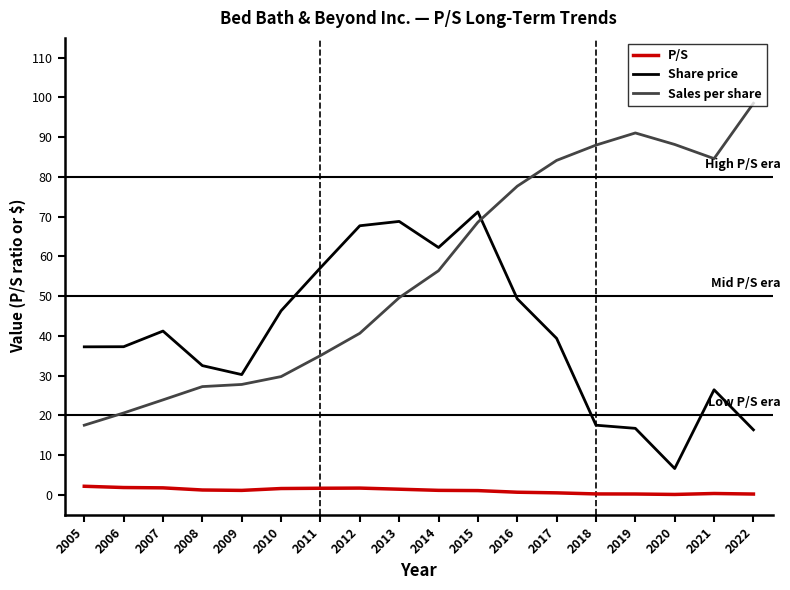

True or false: Share price has a value of 49.3 at 2016.

True